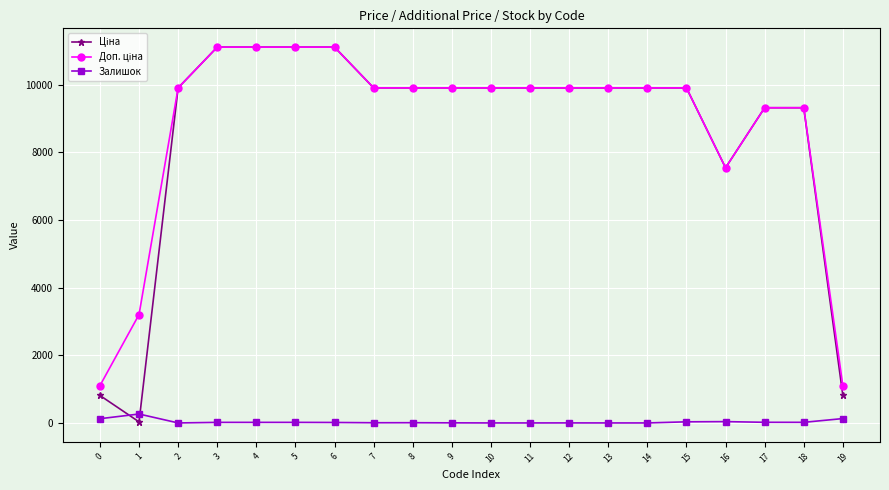

What is the value of the Залишок point at the 2nd from the left?

264.0